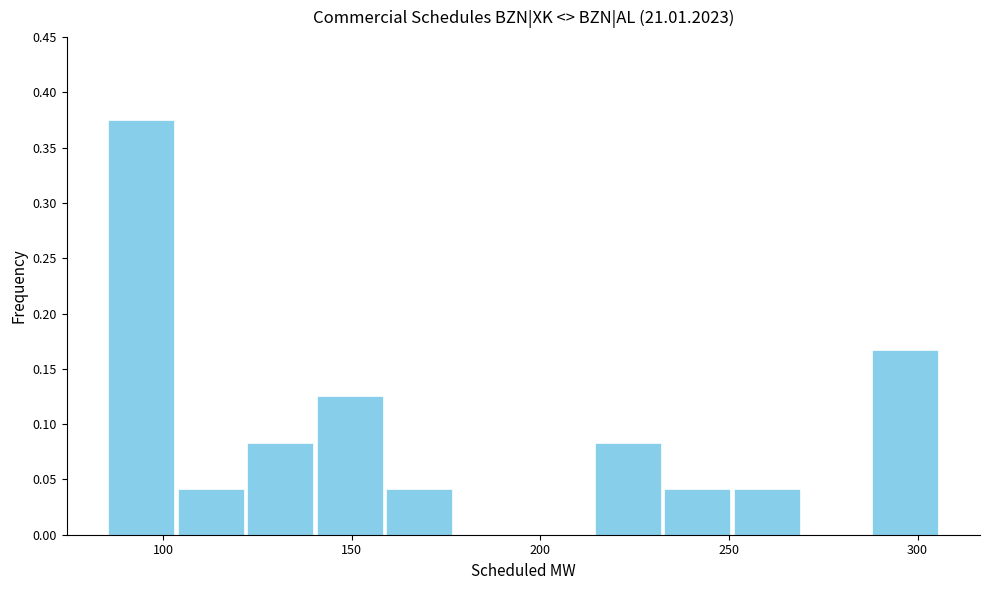

Around what value on the x-axis is the tallest bar? Give the approximate position of its centre, as read against the axis.

95